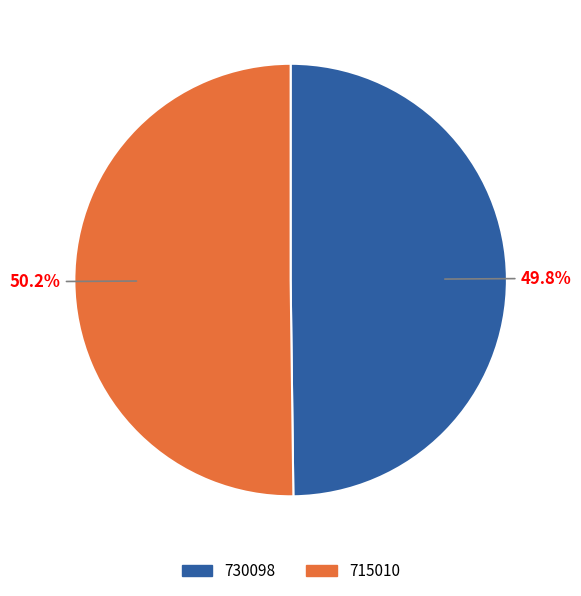

Combined, do 730098 and 715010 account for over 50%?

Yes